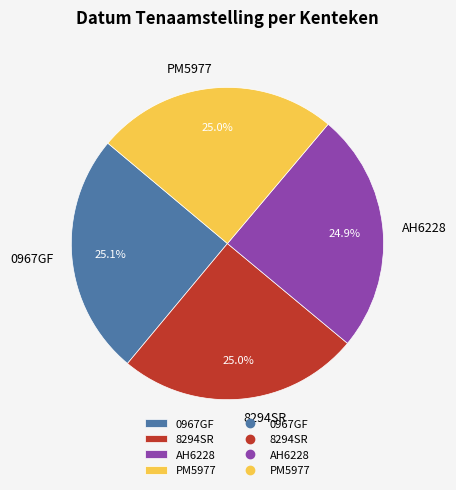

The AH6228 slice represents 25% of the pie. True or false?

True